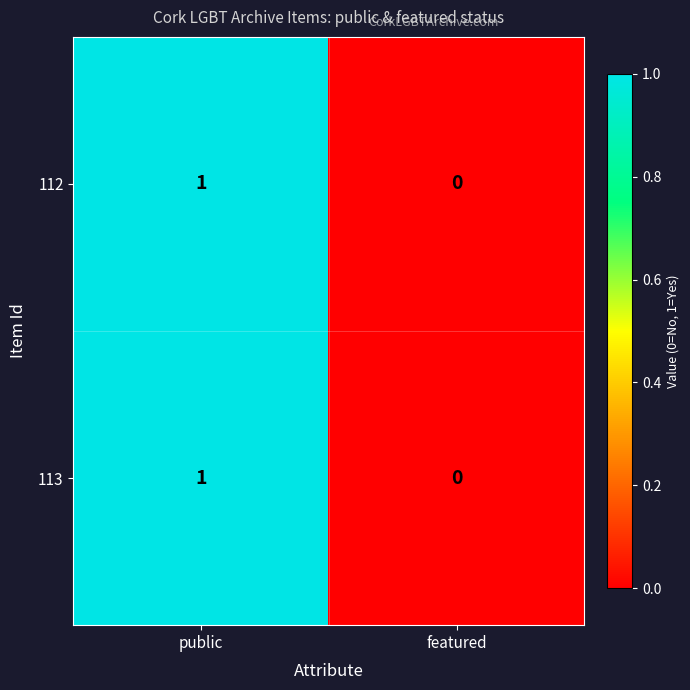

Is the value of 113 at featured greater than the value of 112 at public?

No